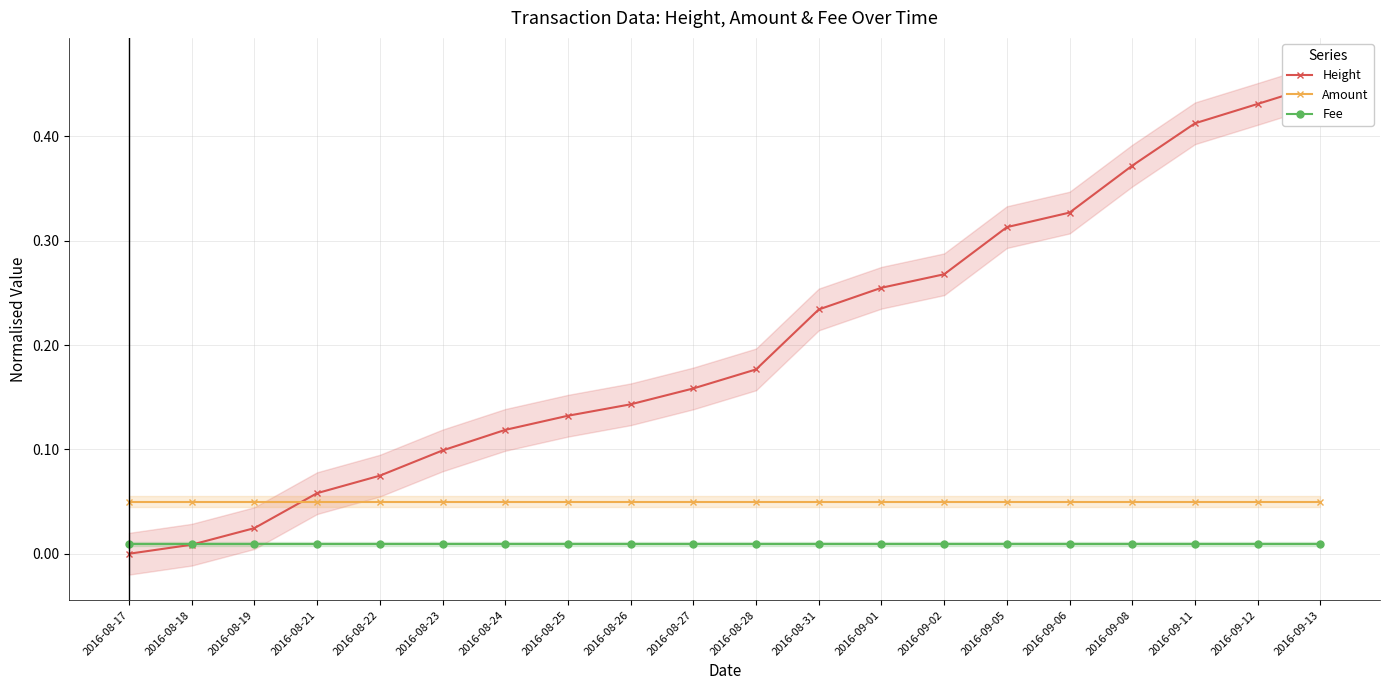

At which label does Height reach its peak?

2016-09-13